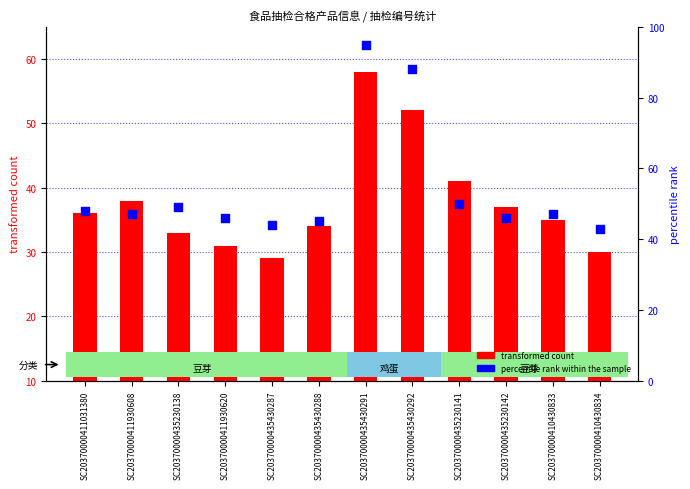

What are all the series names shown in the legend?

transformed count, percentile rank within the sample